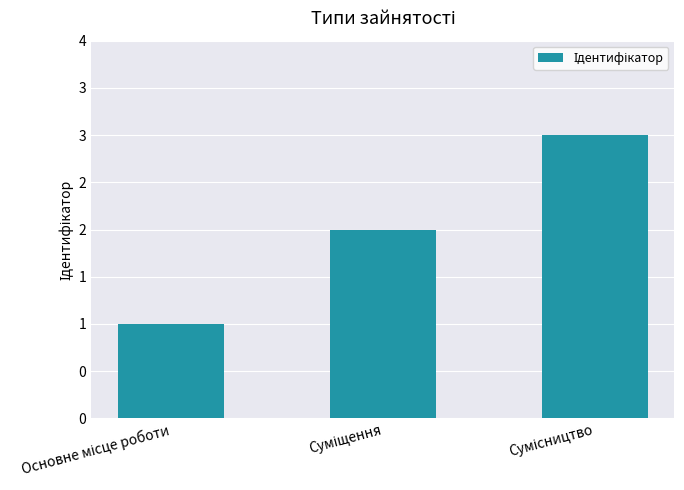

Rank the categories by value from lowest to highest.

Основне місце роботи, Суміщення, Сумісництво